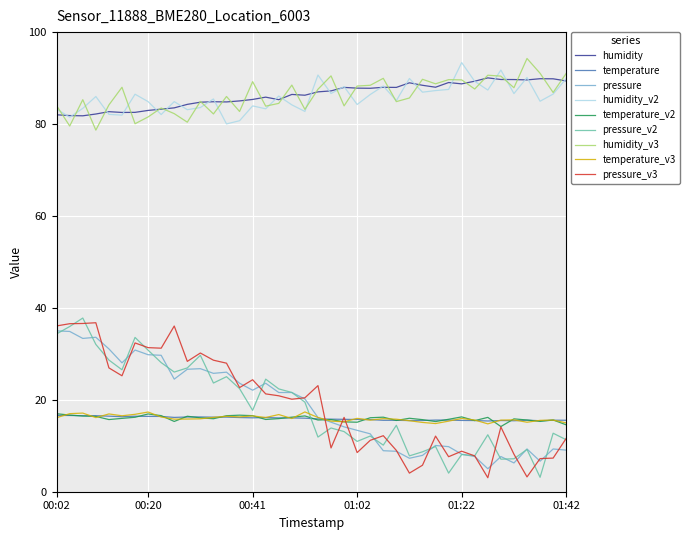

What is the lowest value of the humidity_v2 series?

80.0